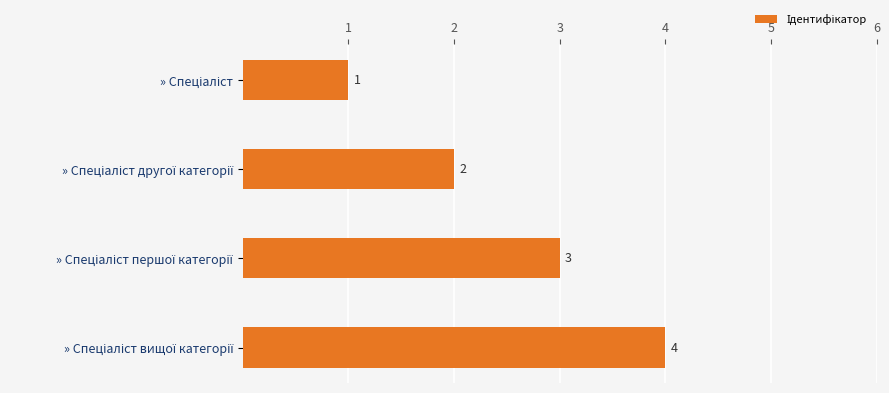

How many values are between 2 and 4?

3